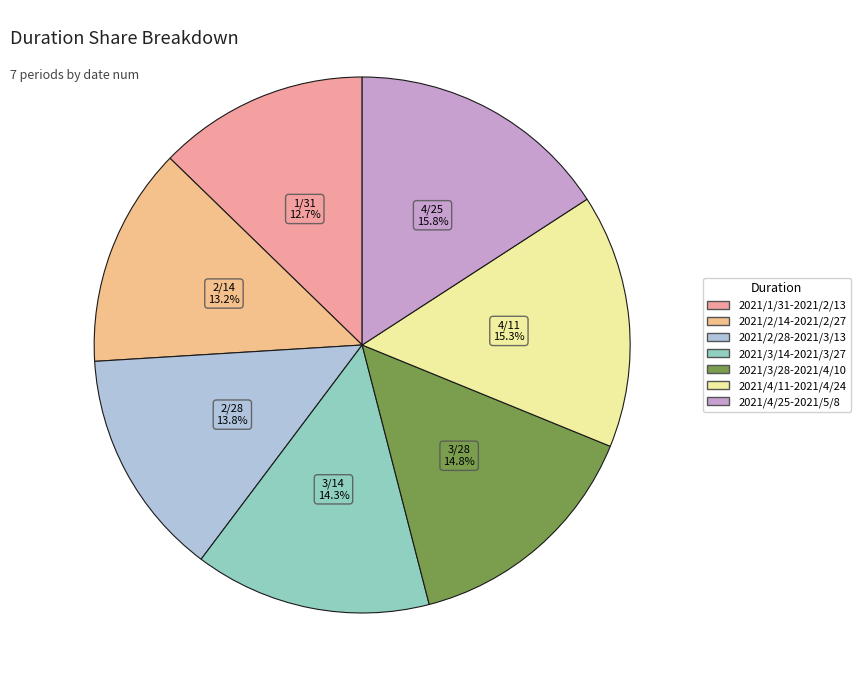

Does 2021/1/31-2021/2/13 represent more than half of the total?

No